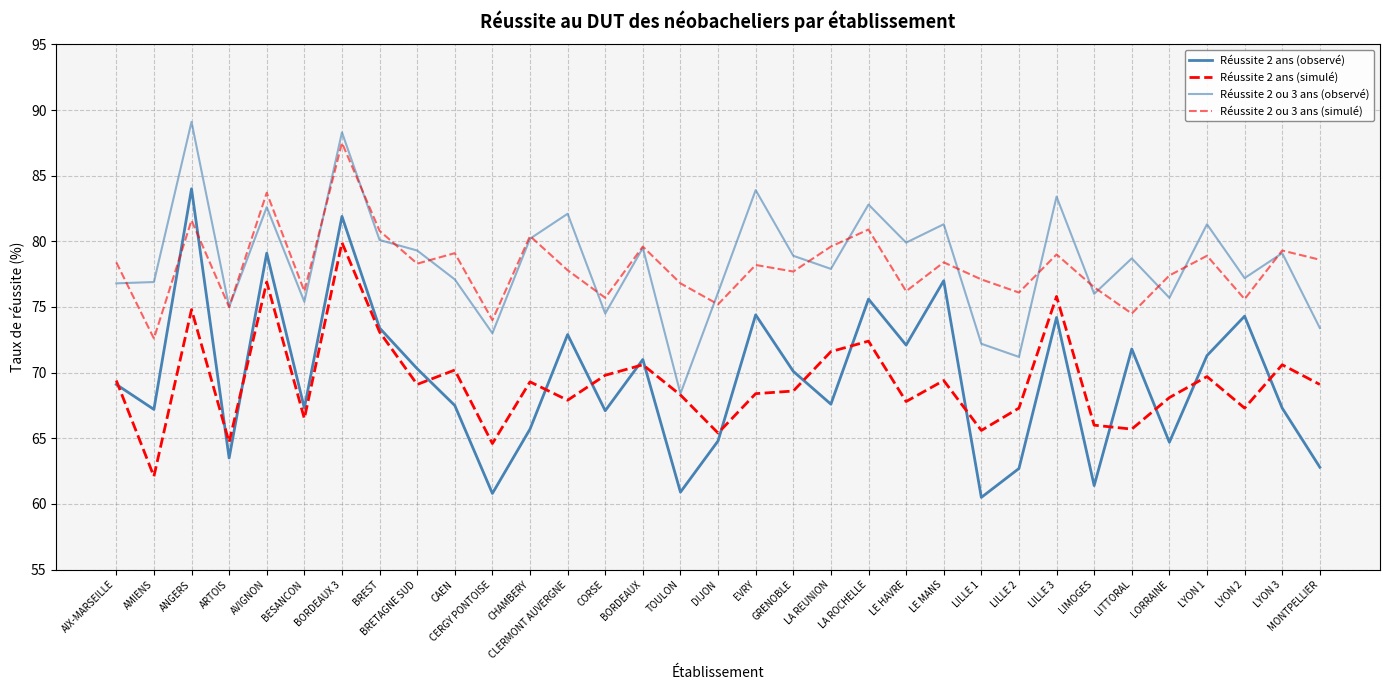

How many lines are shown in the chart?

4